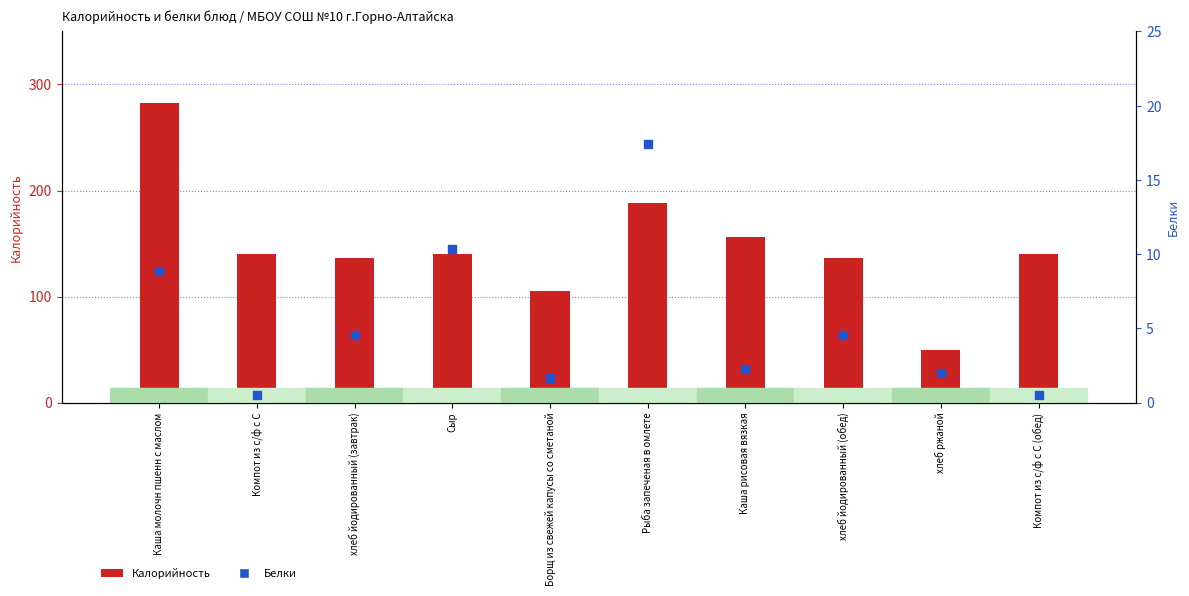

What are all the series names shown in the legend?

Калорийность, Белки